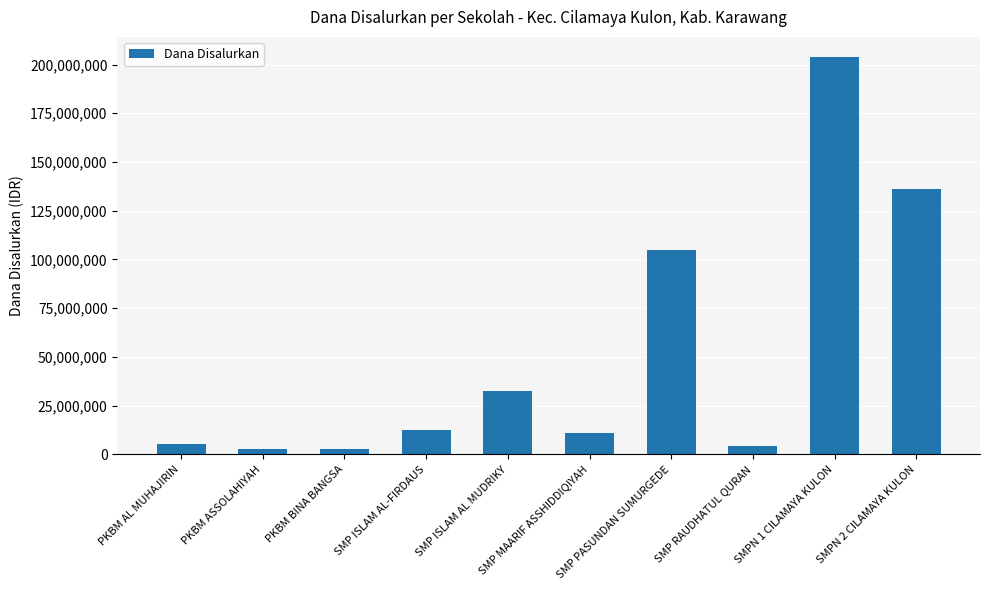

What is the maximum value shown in the chart?

204000000